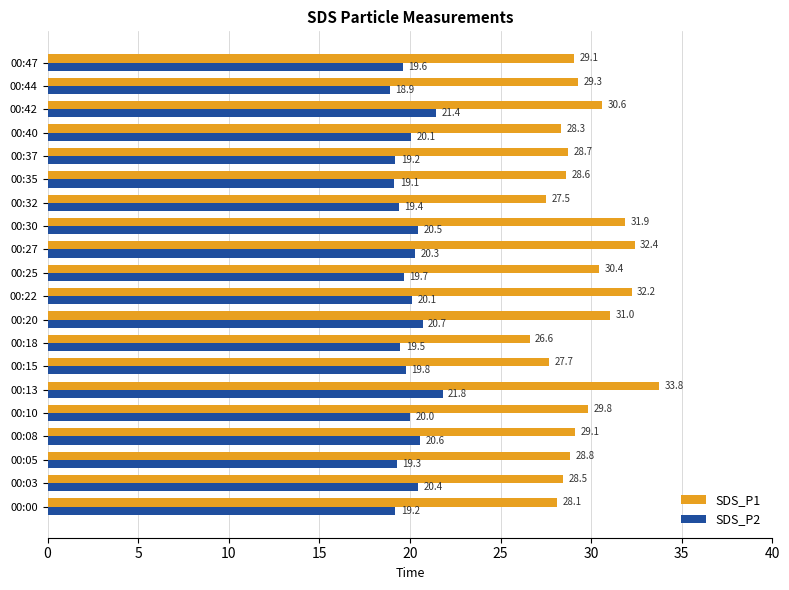

What is the difference between the highest and lowest values at 00:10?

9.8